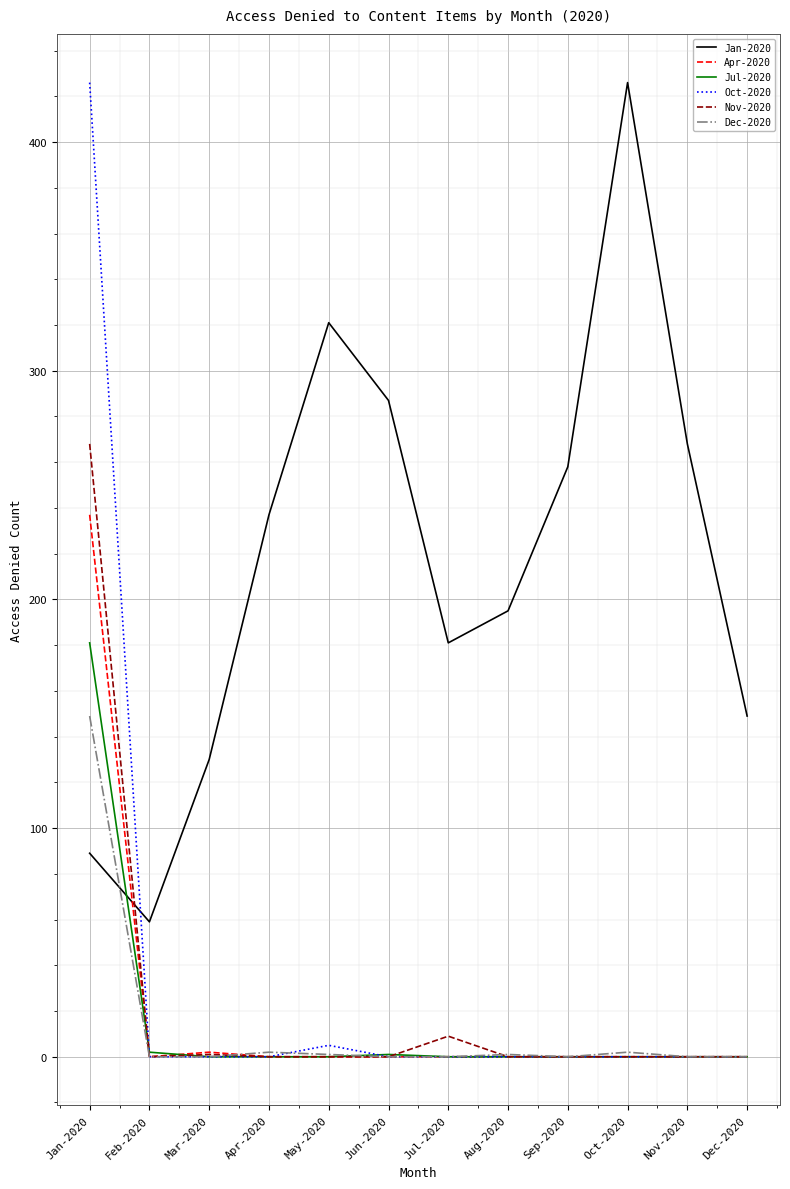

What is the greatest value displayed?

426